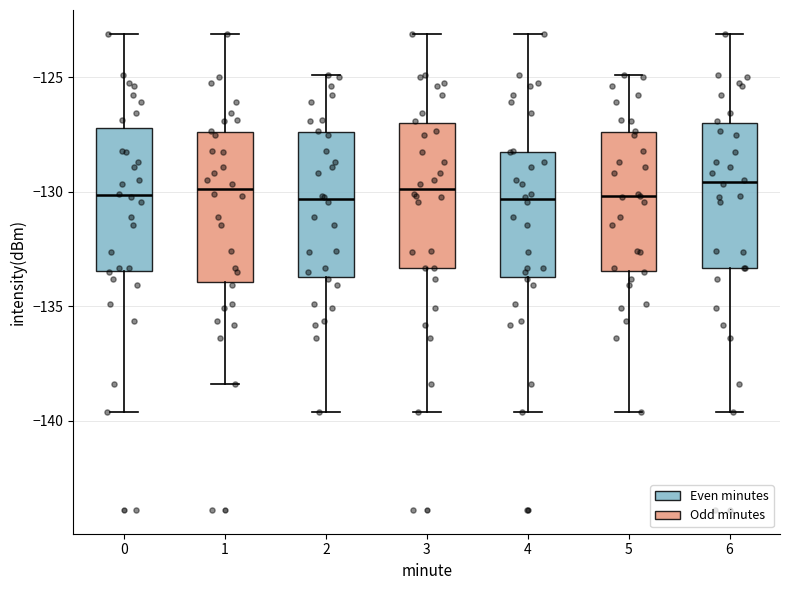

Where is the lower edge of the box at x = 0 on the y-axis? The values are not printed on the chart, so give them approximately, as read against the axis.

-133.5